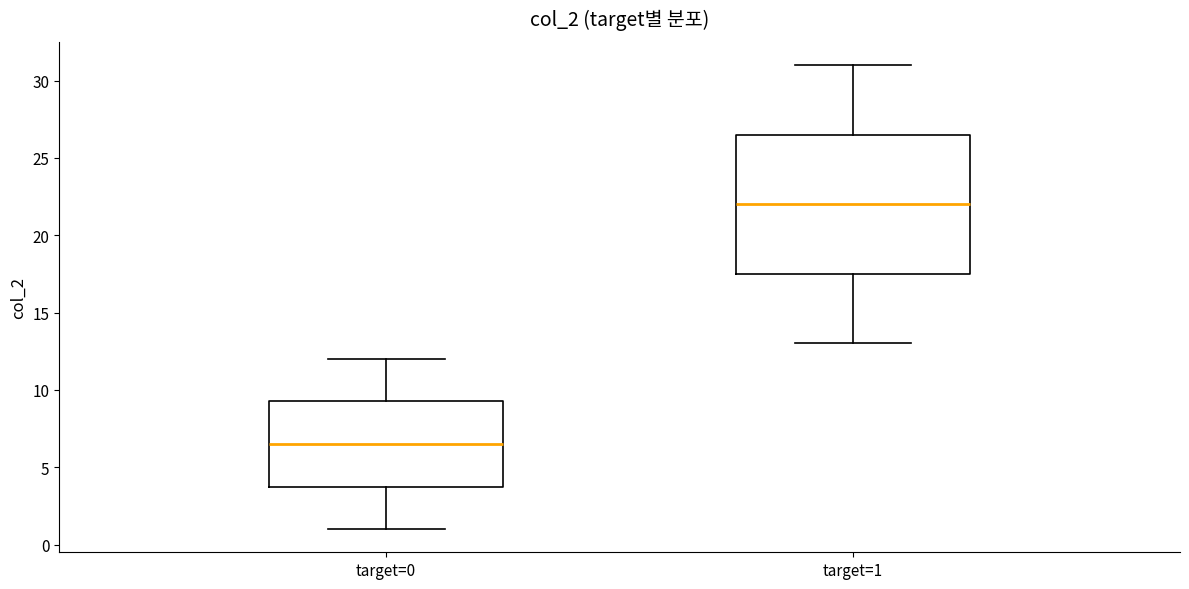

Comparing the boxes themselves (not the whiskers), which one is the tallest?

target=1